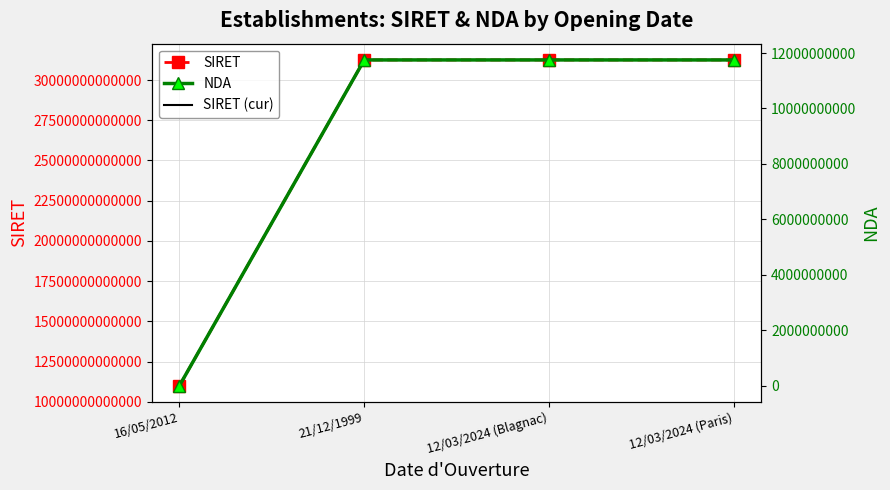

List the series in order of their peak value, highest first.

SIRET, SIRET (cur), NDA